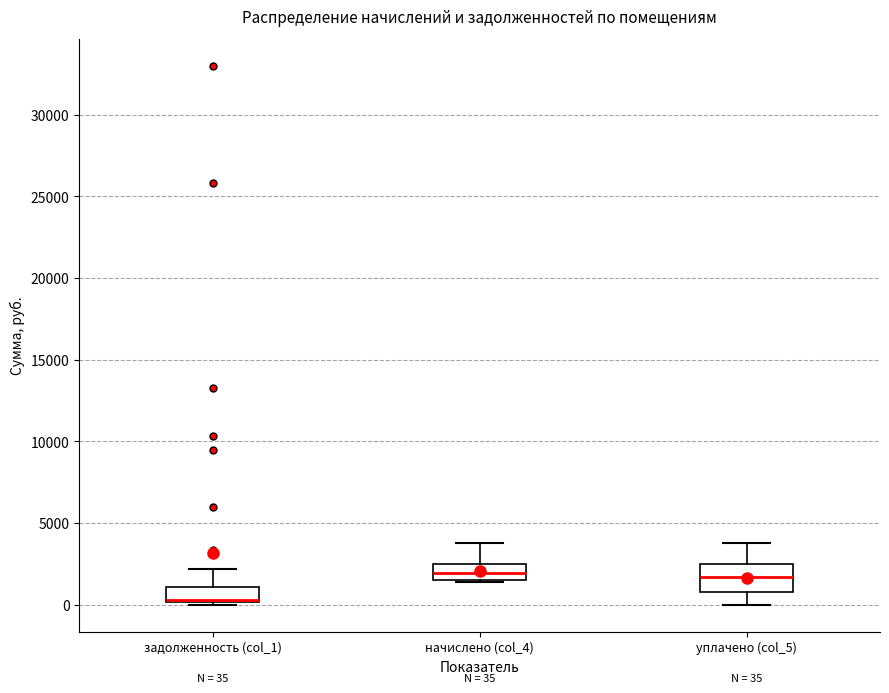

Which box is the tallest, from its lower edge to its upper edge?

уплачено (col_5)